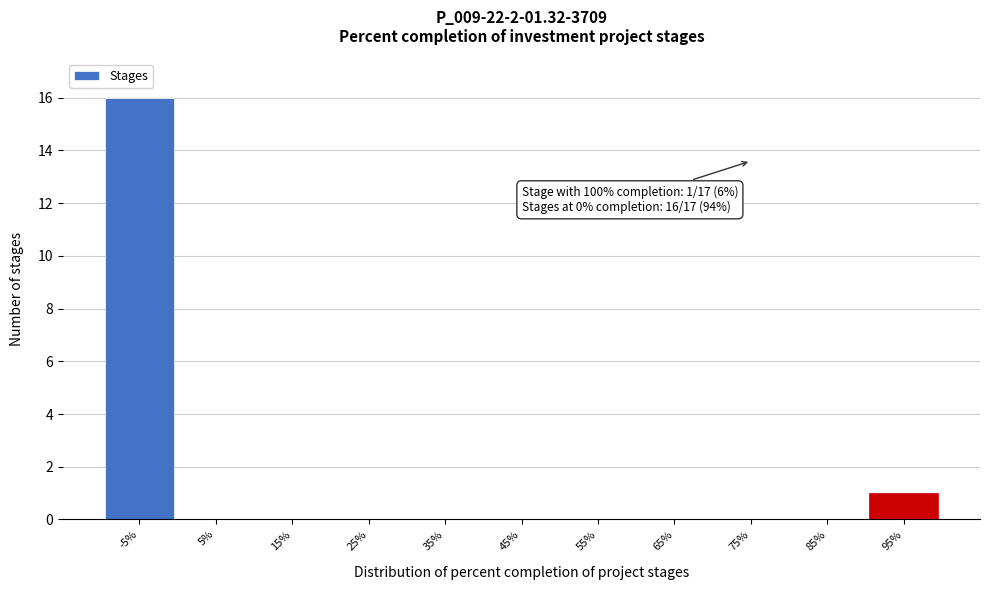

Reading right to left, extract all data points from this chart.

95%=1	85%=0	75%=0	65%=0	55%=0	45%=0	35%=0	25%=0	15%=0	5%=0	-5%=16